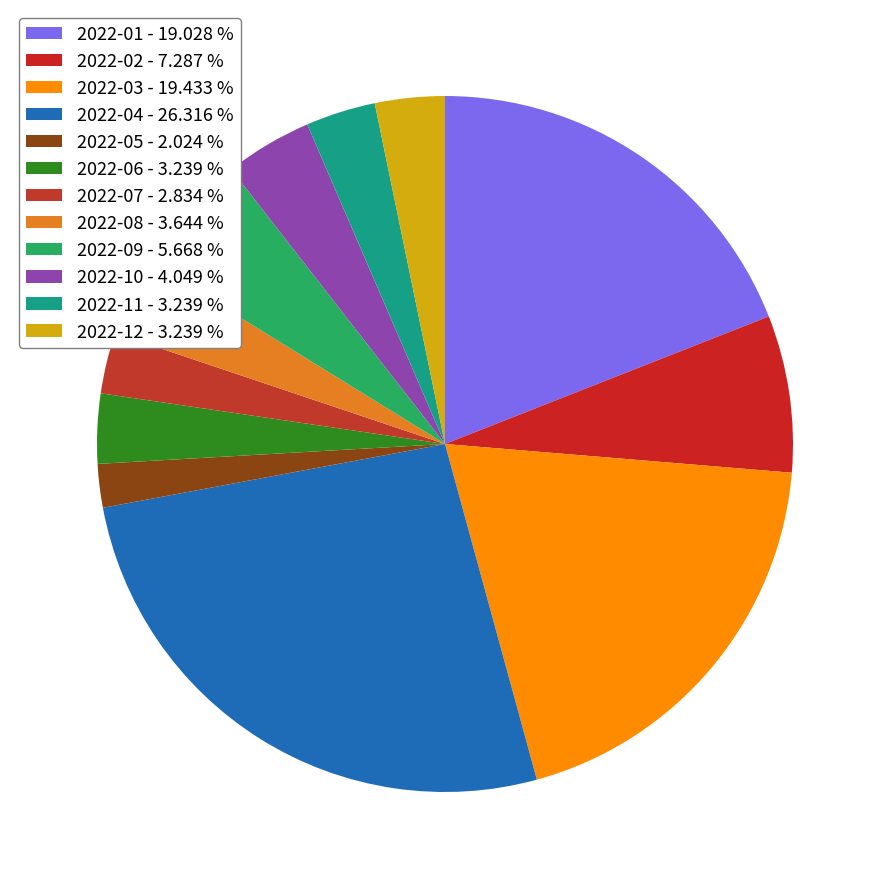

Is there a majority slice in this chart?

No